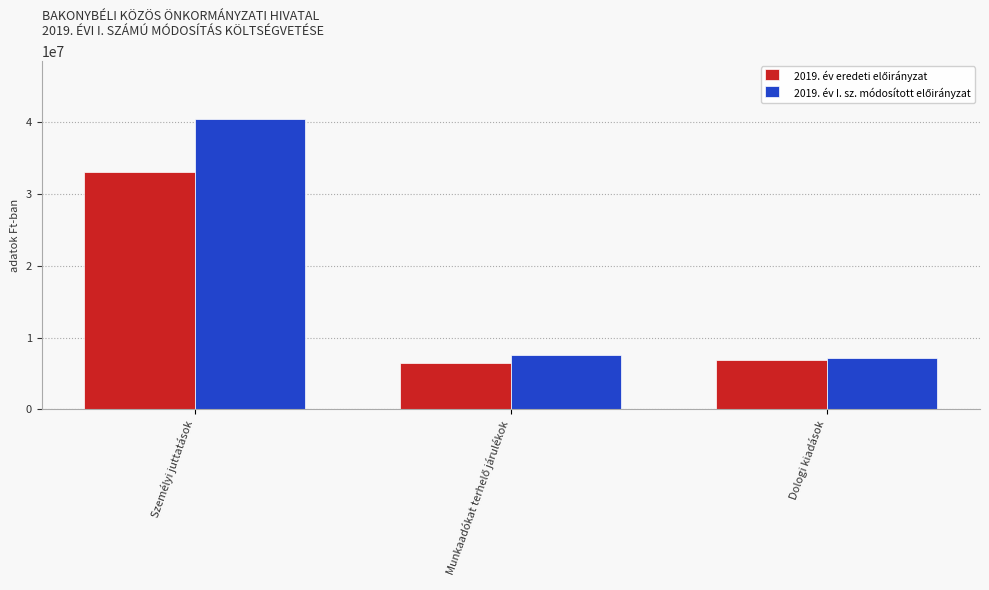

What is the difference between the highest and lowest values at Személyi juttatások?

7280600